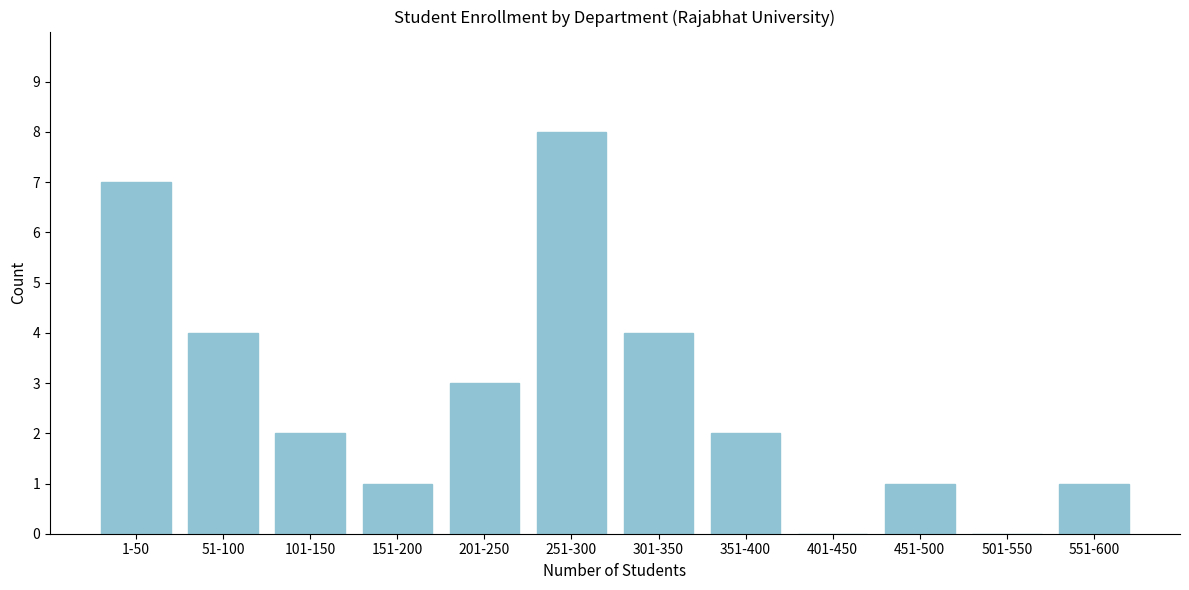

Reading left to right, extract all data points from this chart.

1-50=7	51-100=4	101-150=2	151-200=1	201-250=3	251-300=8	301-350=4	351-400=2	401-450=0	451-500=1	501-550=0	551-600=1